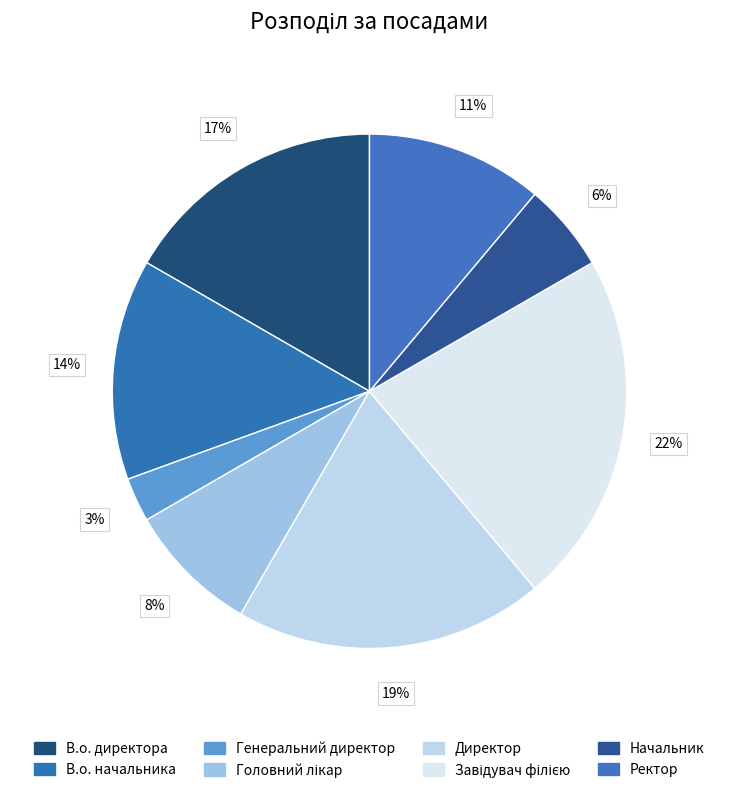

What is the total percentage of Генеральний директор and Завідувач філією?

25.0%